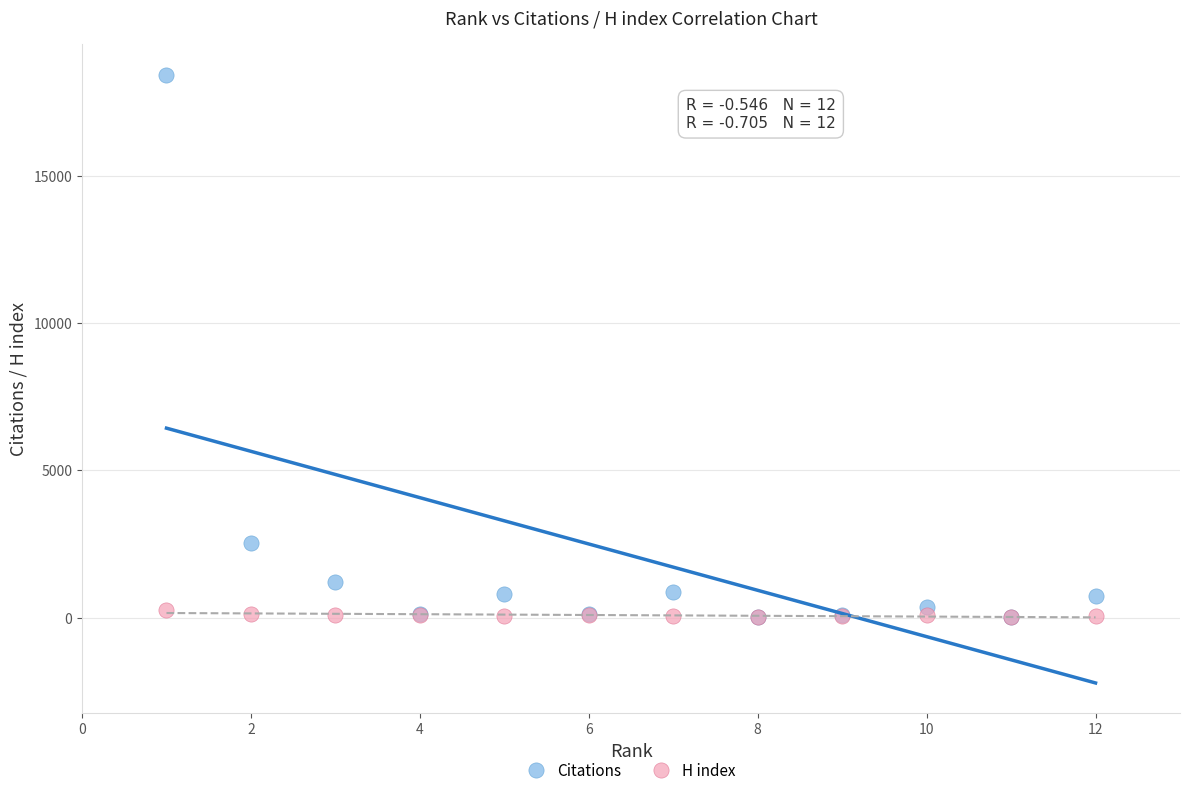

Which series has the largest Y range (max minus min)?

Citations